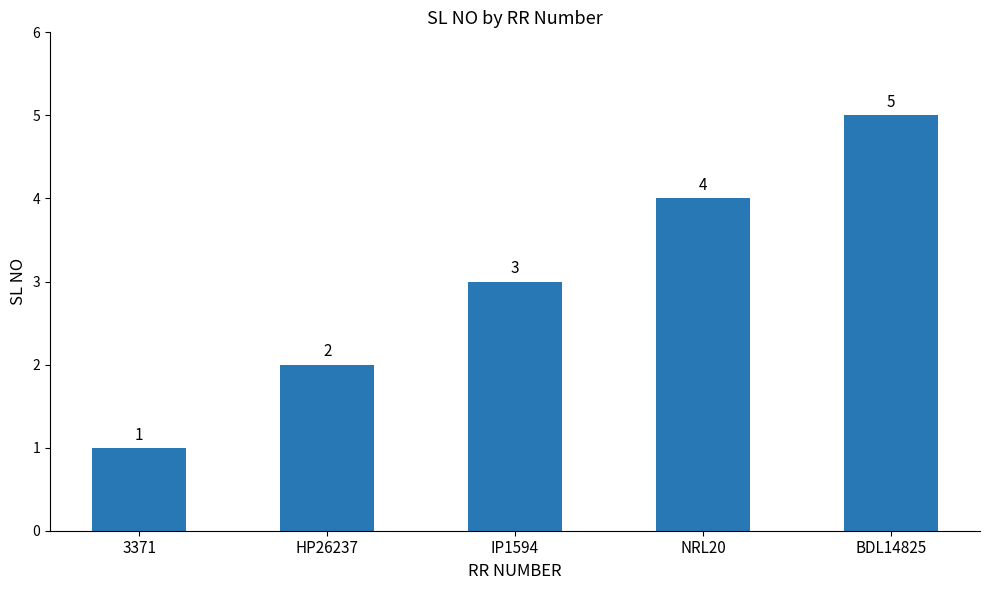

What is the label of the 1st bar from the left?

3371